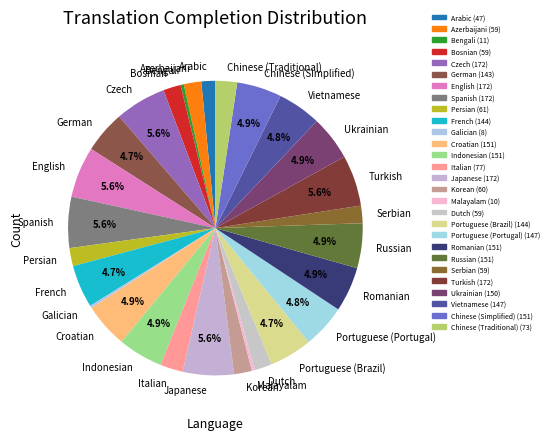

To the nearest percent, what is the difference between the largest and smallest slice percentages?

5%